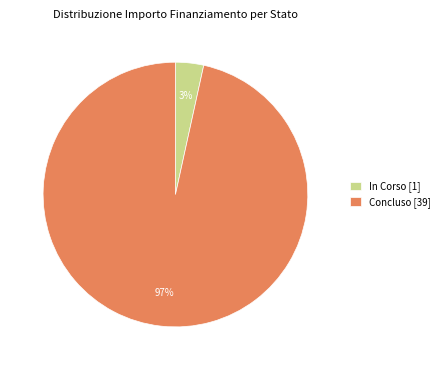

Does Concluso [39] represent more than half of the total?

Yes